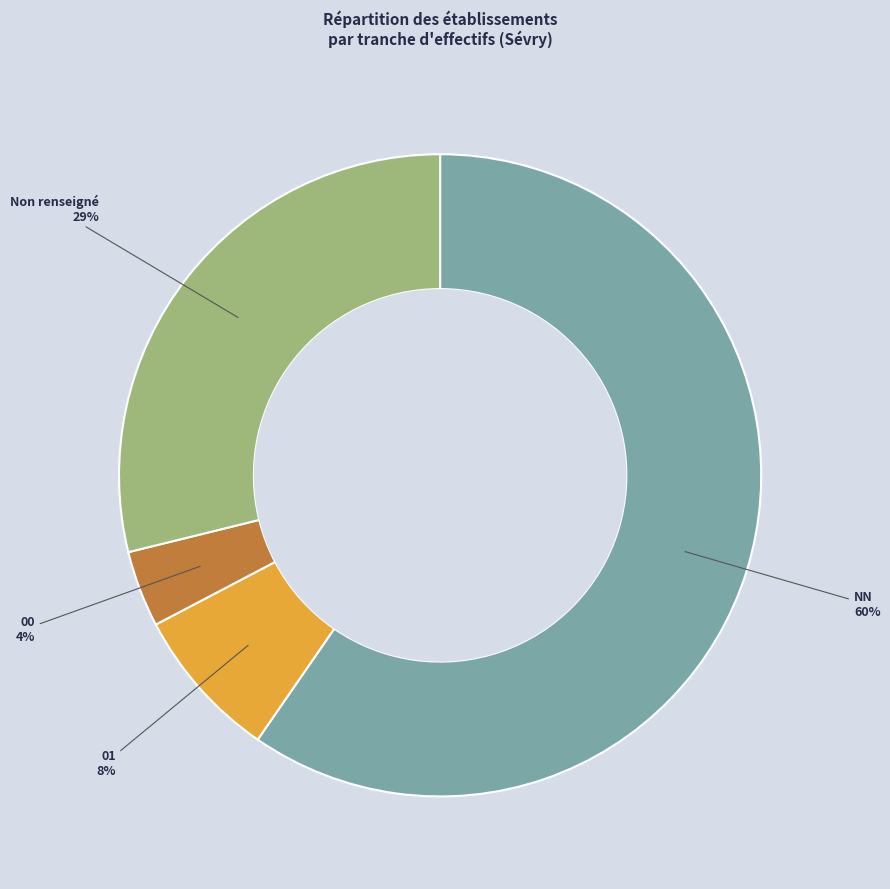

To the nearest percent, what is the average slice percentage?

25%